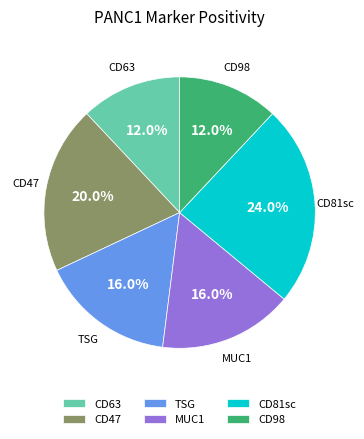

Do CD81sc and CD98 together represent more than half of the pie?

No